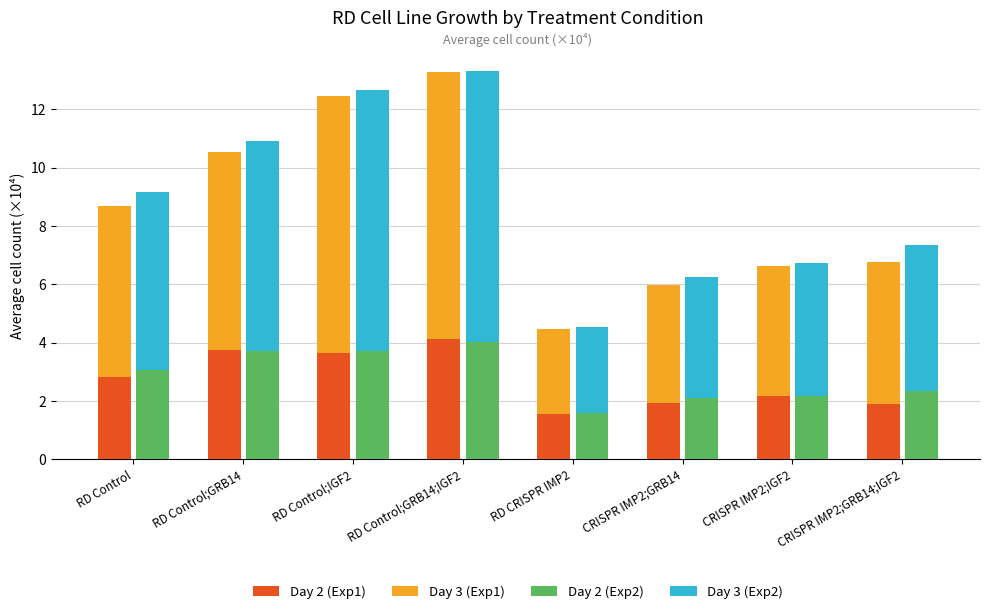

Which series has the widest spread of values?

Day 3 (Exp2)